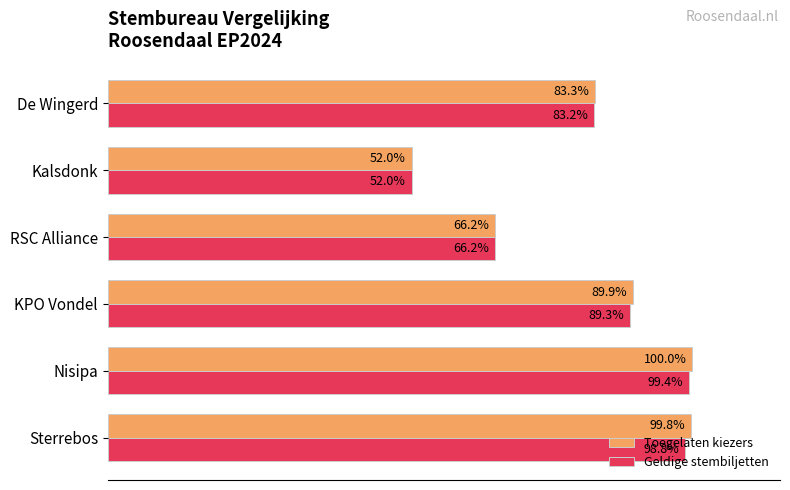

List the series in order of their overall mean, lowest first.

Geldige stembiljetten, Toegelaten kiezers